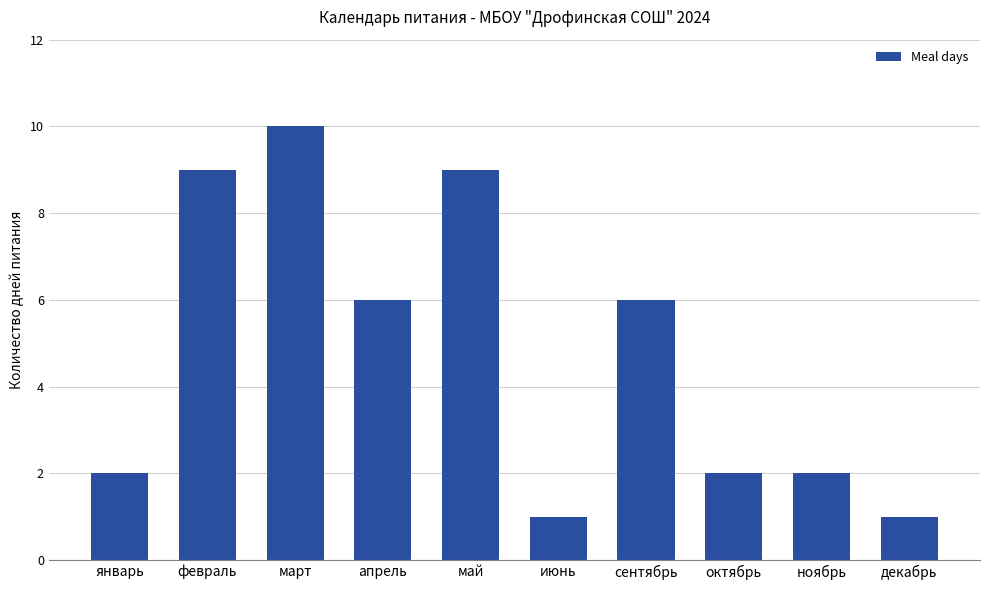

Is it true that the value at май is 9?

True